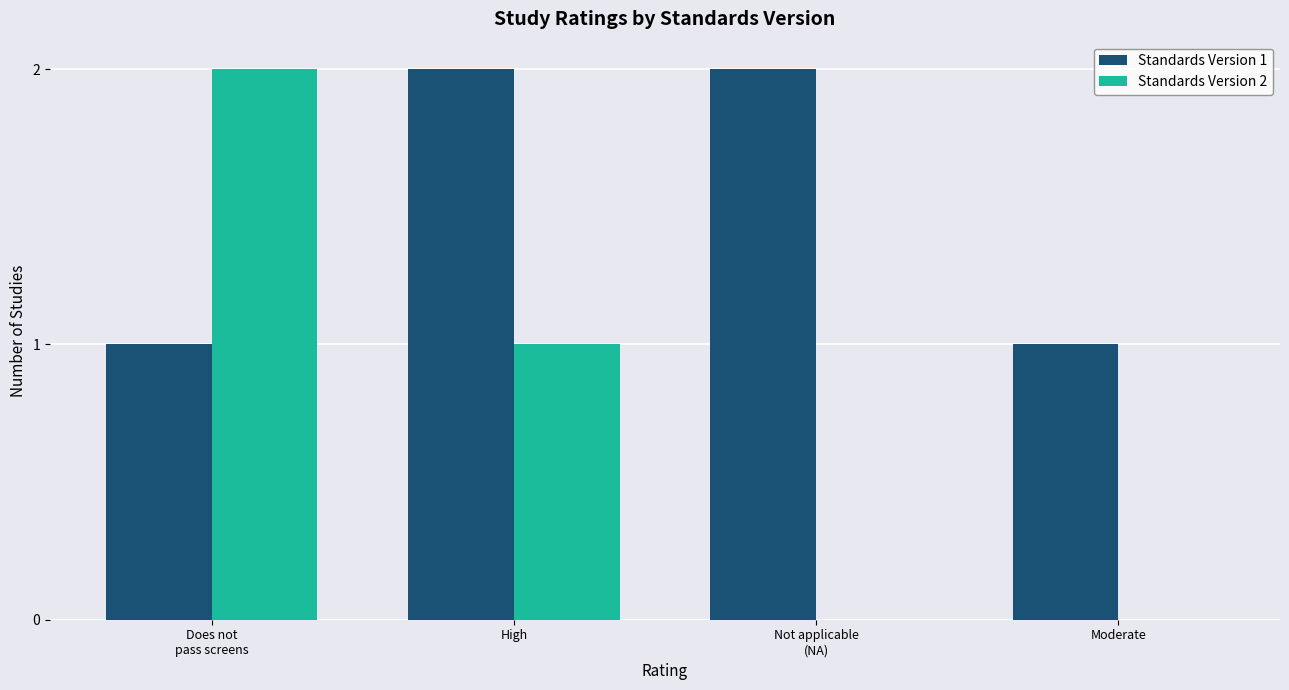

How many groups of bars are there?

4